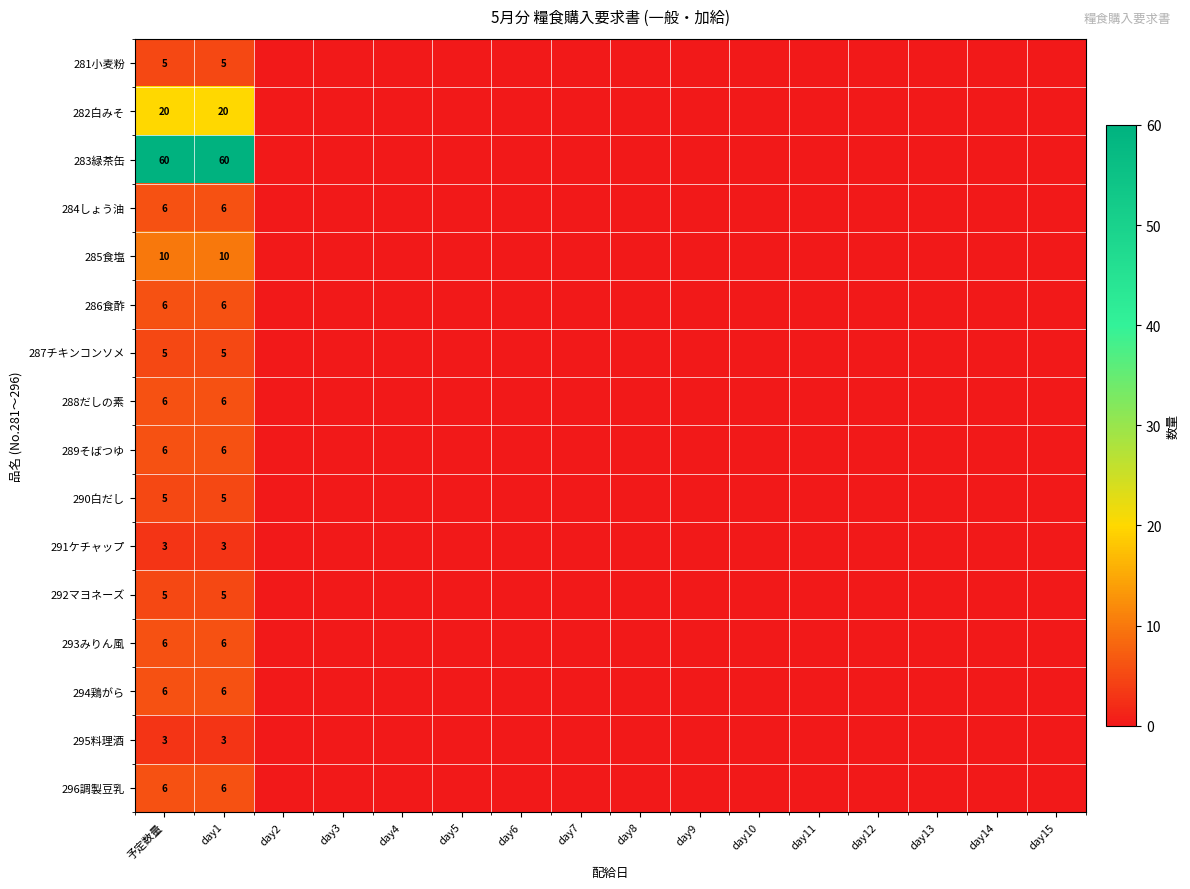

At which label is 289そばつゆ closest to 3?

予定数量